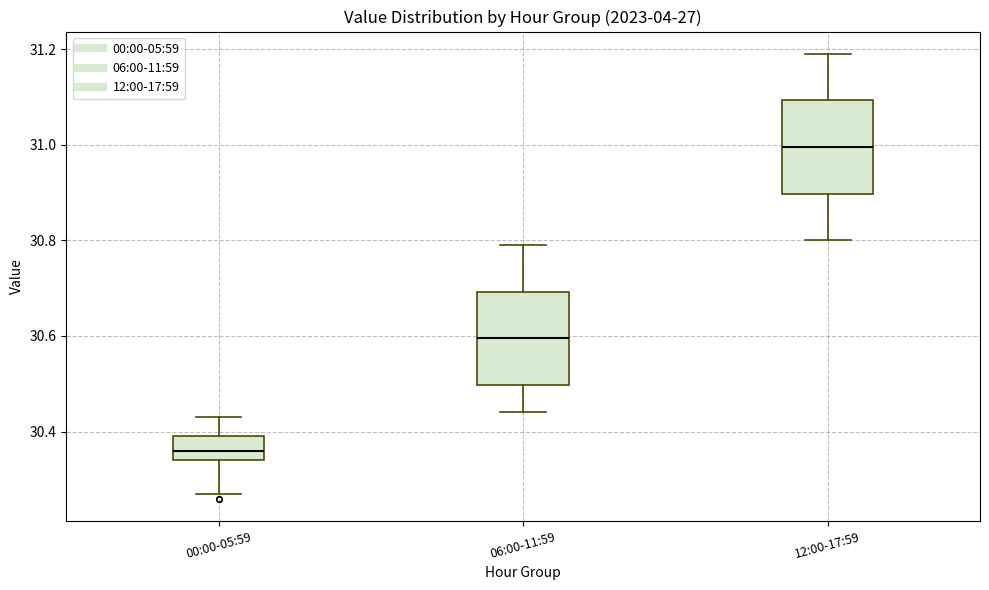

Which box's median line is the highest?

12:00-17:59